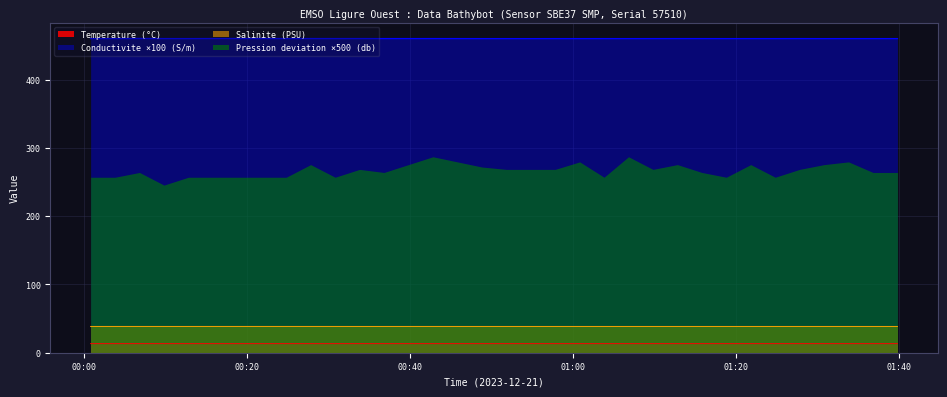

Which series has the largest total across all categories?

Conductivite ×100 (S/m)